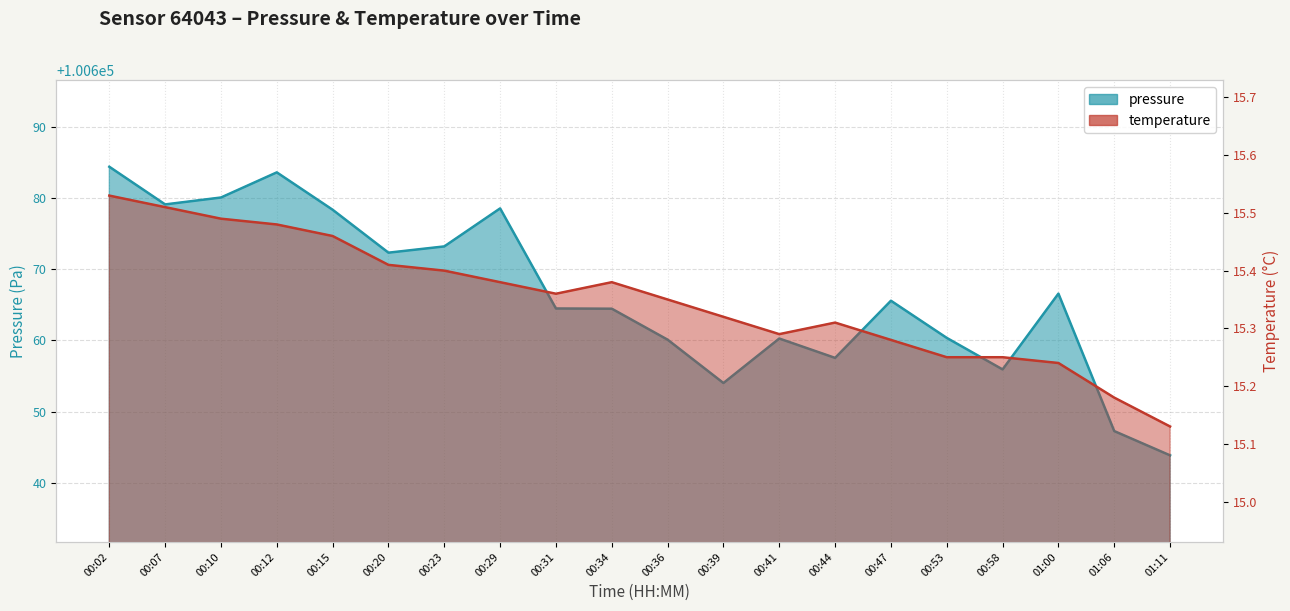

What is the value of the temperature point at the 14th from the left?

15.3